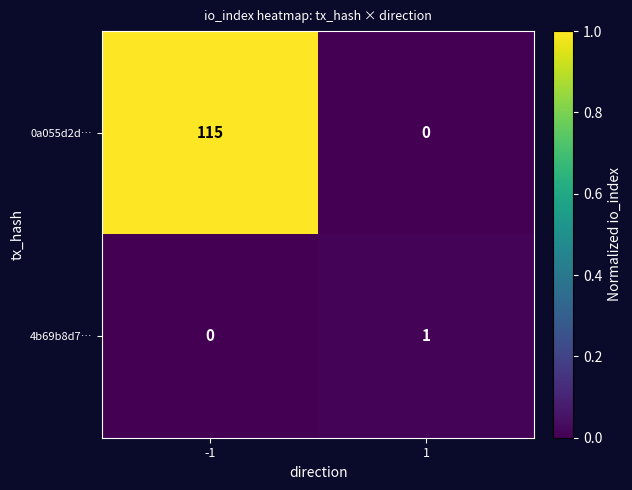

List the series in order of their peak value, highest first.

0a055d2d…, 4b69b8d7…